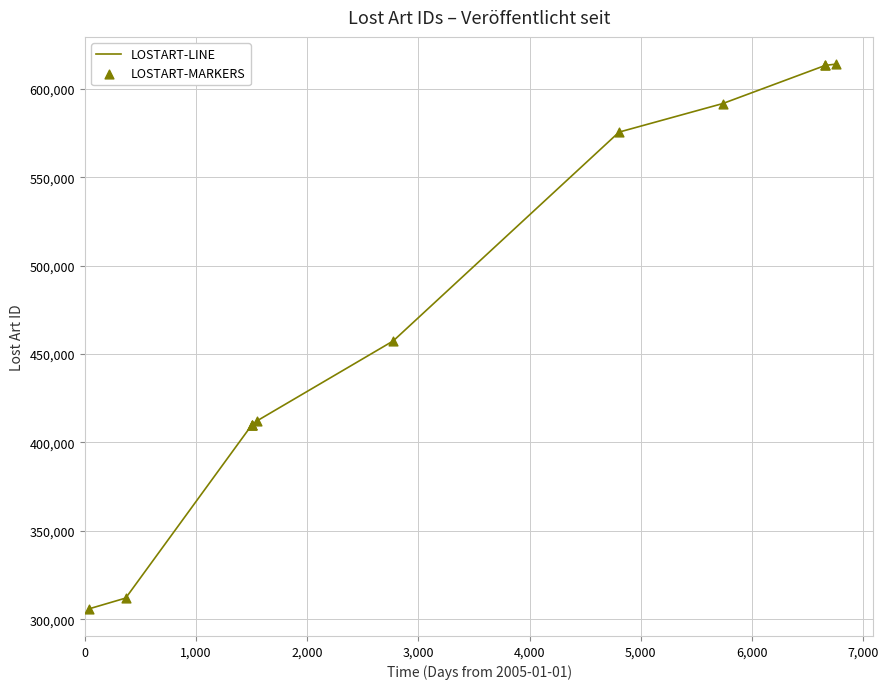

What are all the series names shown in the legend?

LOSTART-LINE, LOSTART-MARKERS